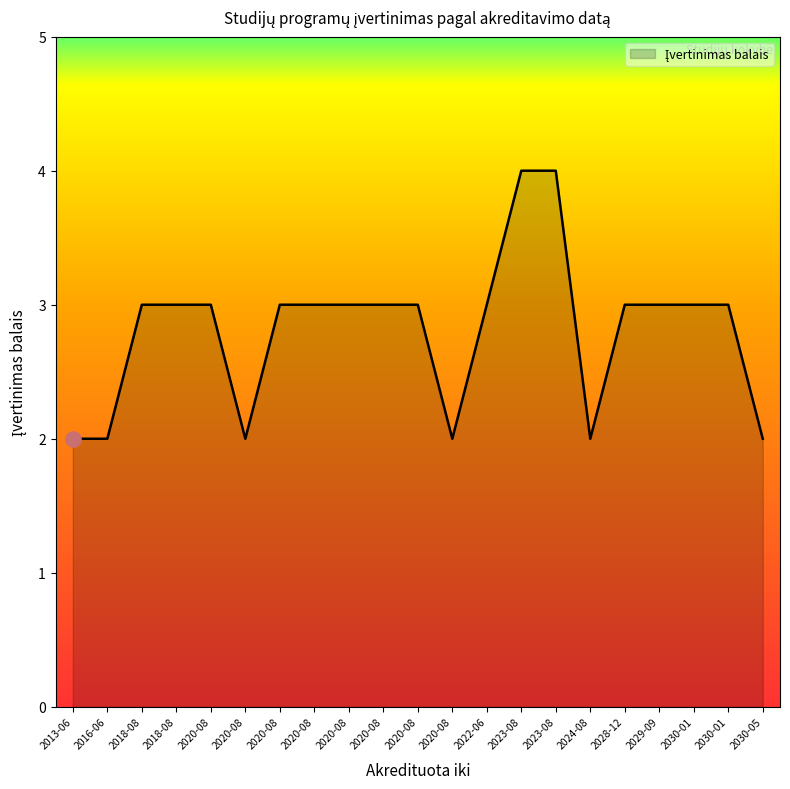

Is this an area chart (filled region under the line)?

Yes